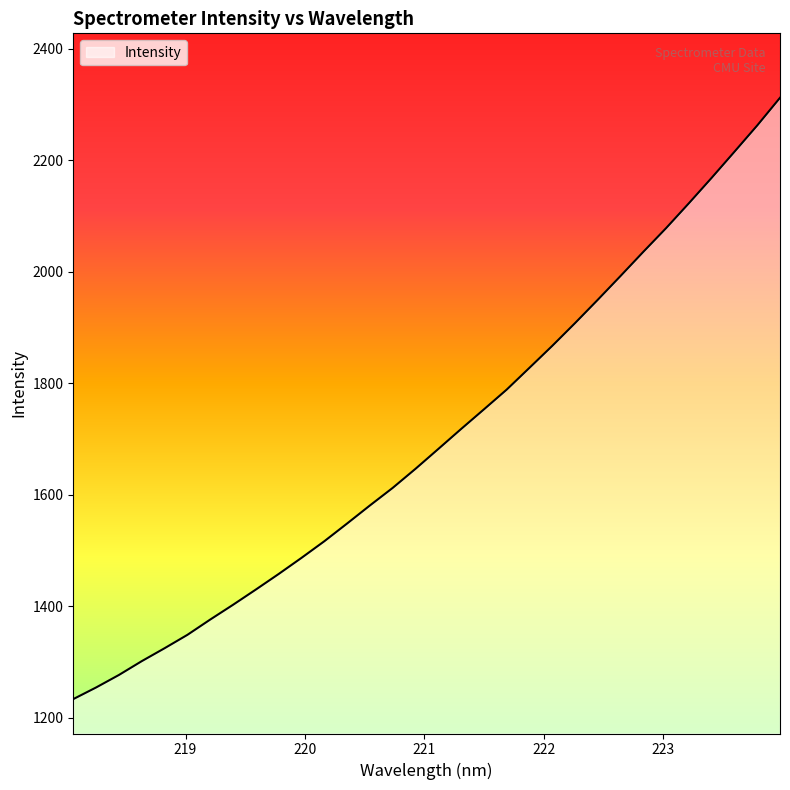

What is the greatest value displayed?

2312.1